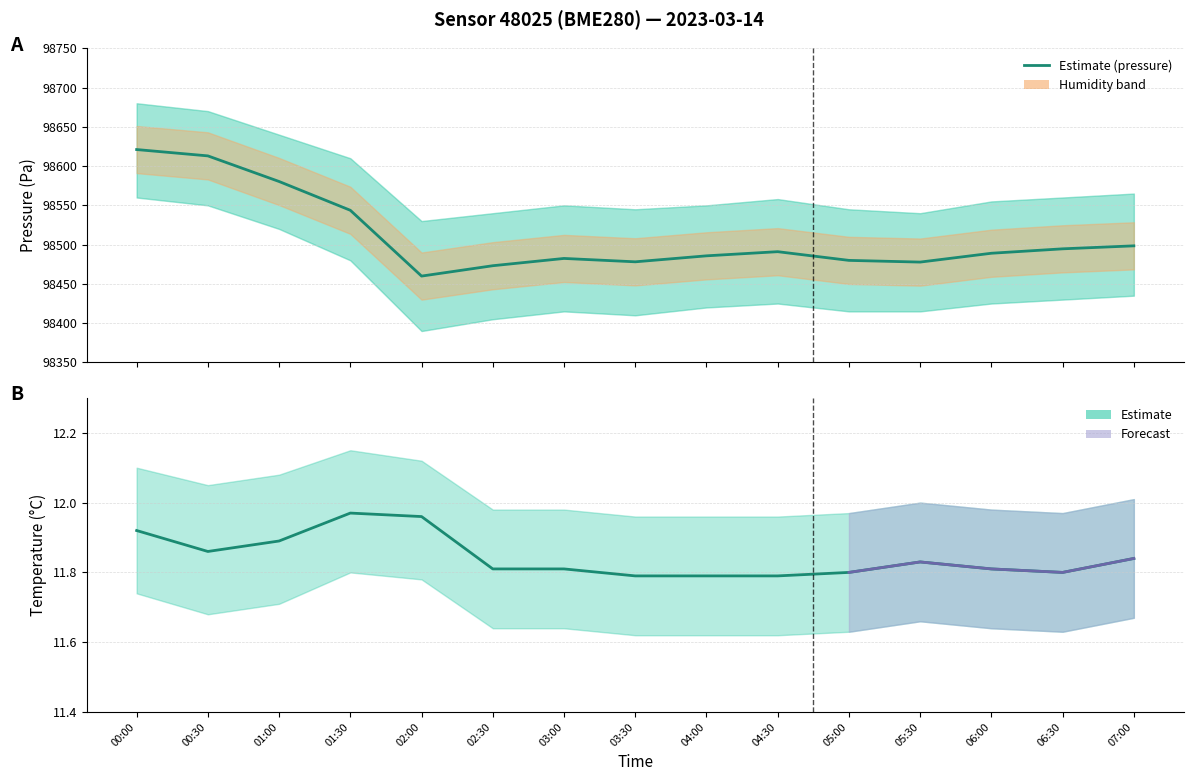

What is the value of the Estimate (pressure) point at the 1st from the left?

98621.1